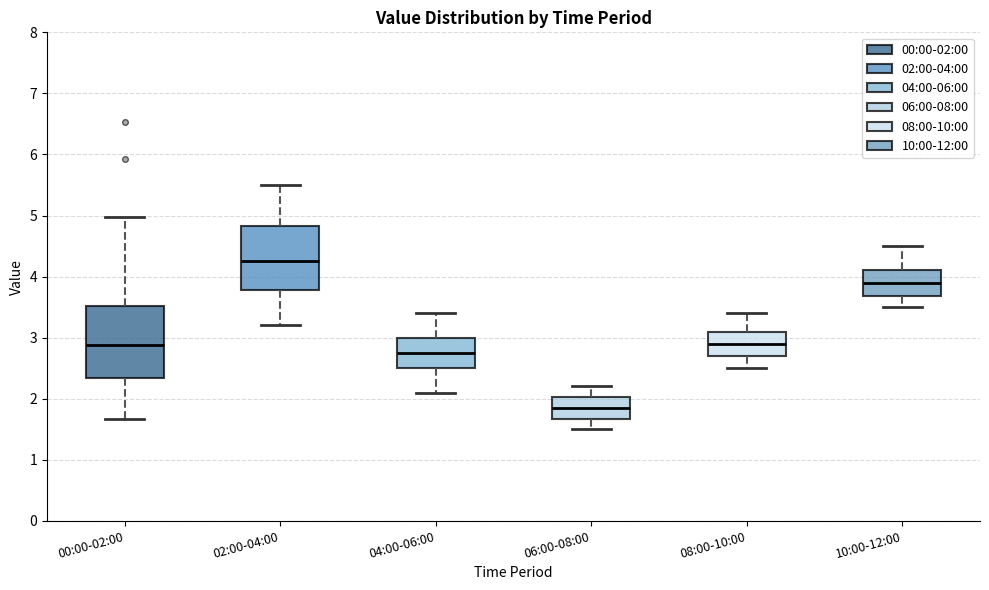

Reading left to right, transcribe this box plot: for each box, give where its median line is, the range the box spans, and where its two whiskers end, as read against the y-axis. The values are not printed on the chart, so give them approximately, as read against the axis.

00:00-02:00: median 2.9, box 2.3 to 3.5, whiskers 1.7 to 5.0
02:00-04:00: median 4.3, box 3.8 to 4.8, whiskers 3.2 to 5.5
04:00-06:00: median 2.8, box 2.5 to 3.0, whiskers 2.1 to 3.4
06:00-08:00: median 1.9, box 1.7 to 2.0, whiskers 1.5 to 2.2
08:00-10:00: median 2.9, box 2.7 to 3.1, whiskers 2.5 to 3.4
10:00-12:00: median 3.9, box 3.7 to 4.1, whiskers 3.5 to 4.5